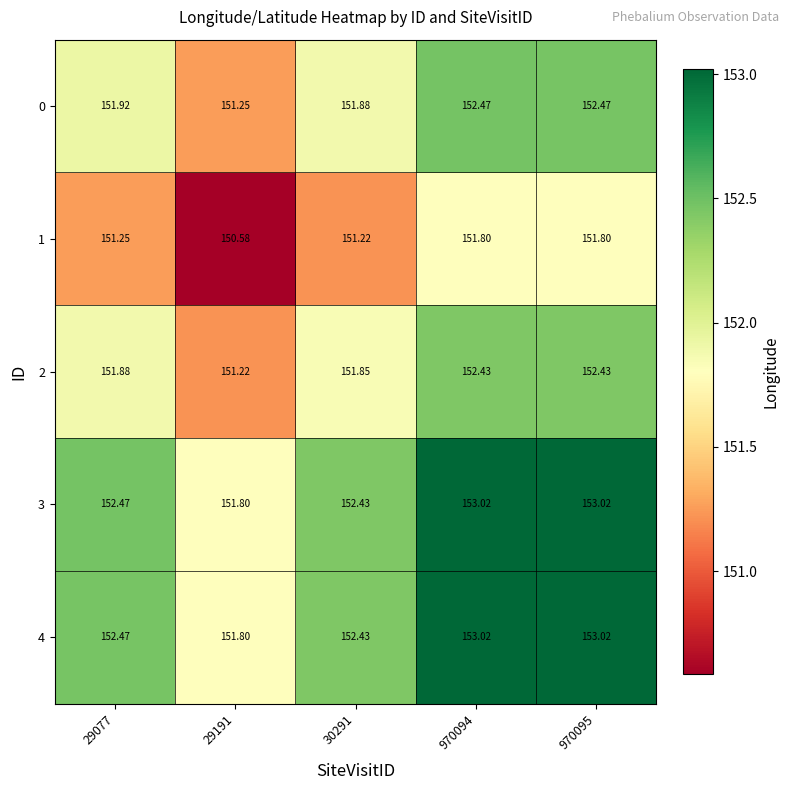

Is the value of 3 at 29191 greater than the value of 4 at 30291?

No